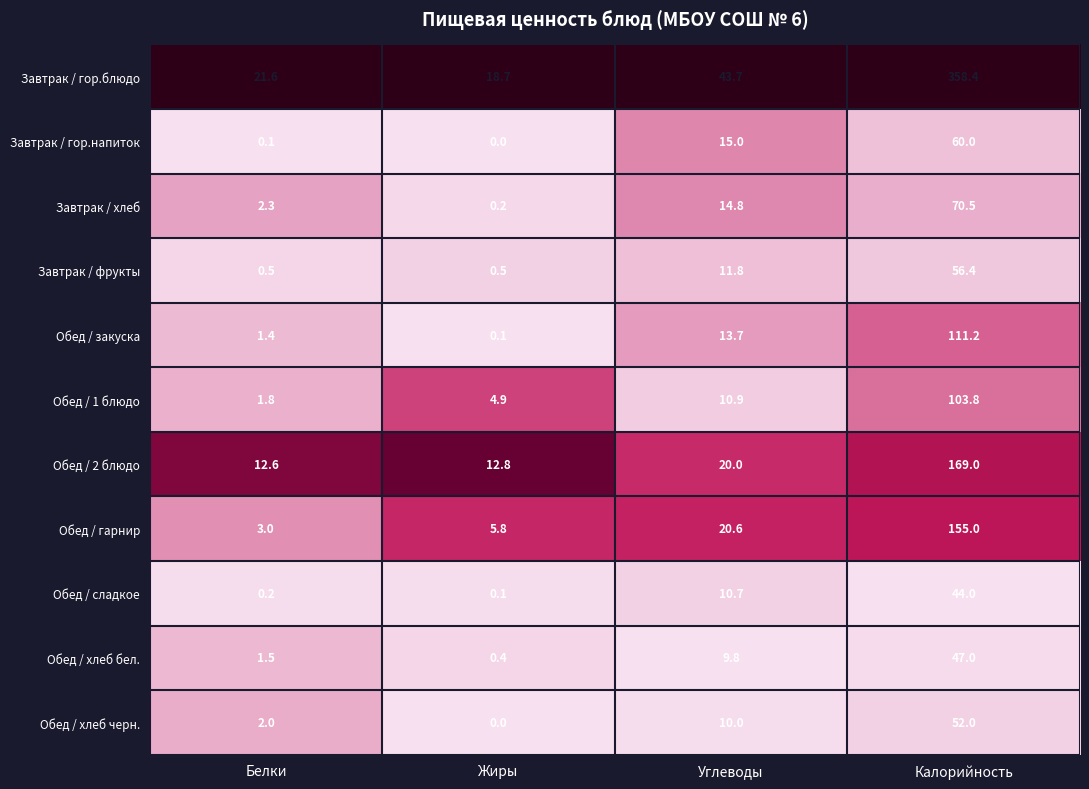

The Обед / 1 блюдо series shows 0.4 at Белки. True or false?

False